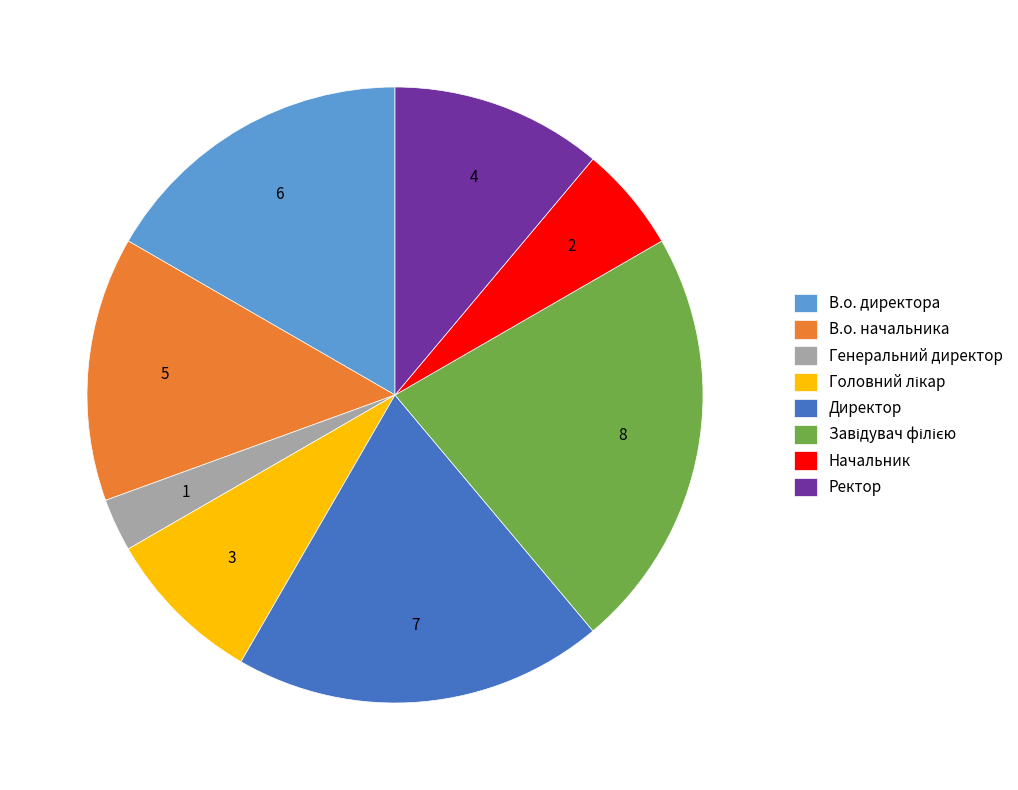

Between В.о. директора and Ректор, which is larger?

В.о. директора